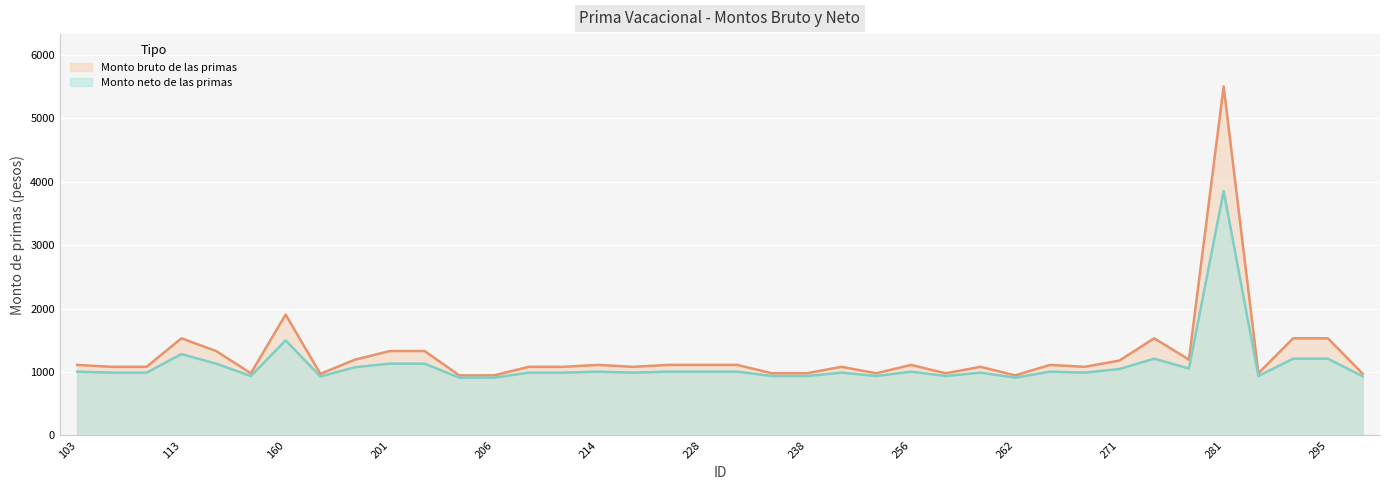

What is the average value of the Monto neto de las primas series?

1103.8